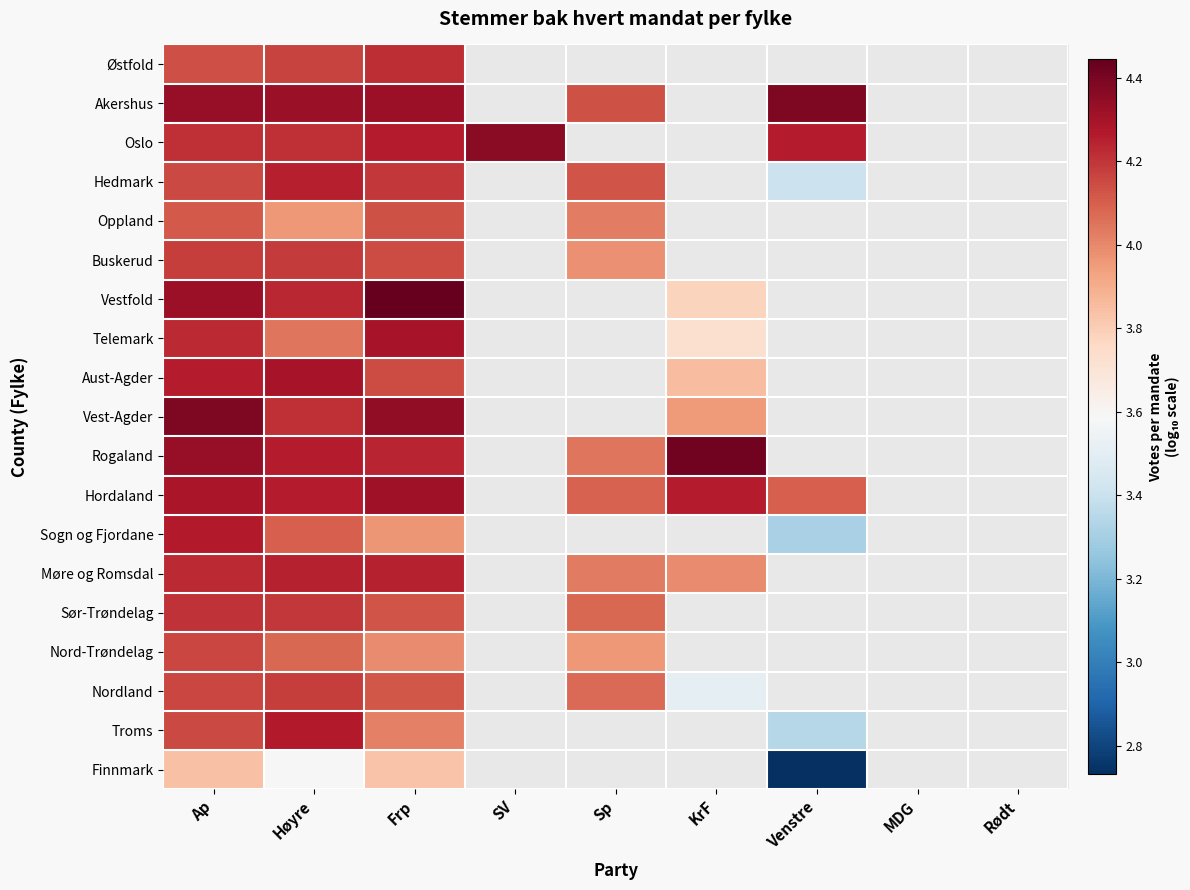

Read the Nordland value at Sp.

4.1